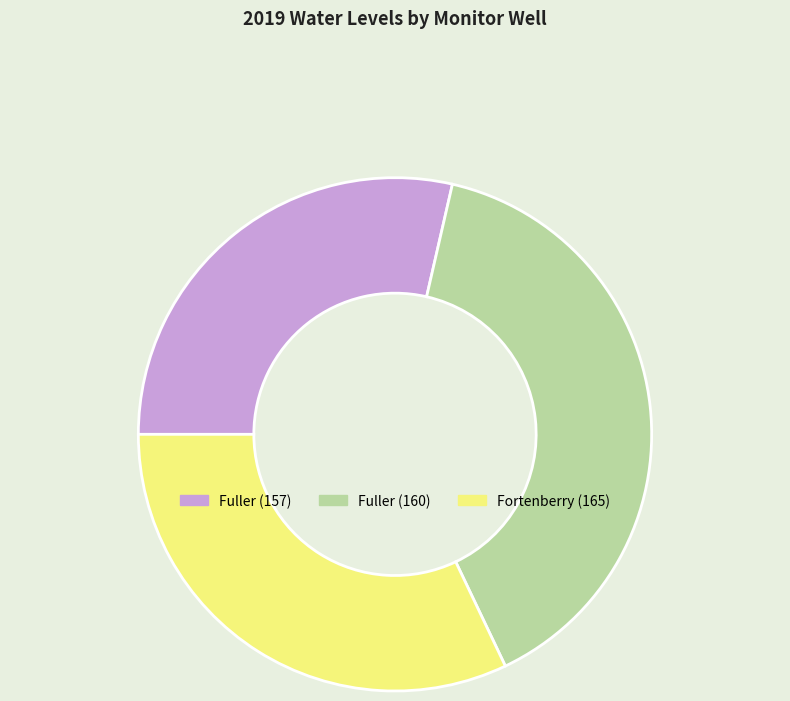

Is the sum of Fortenberry (165) and Fuller (157) greater than half?

Yes